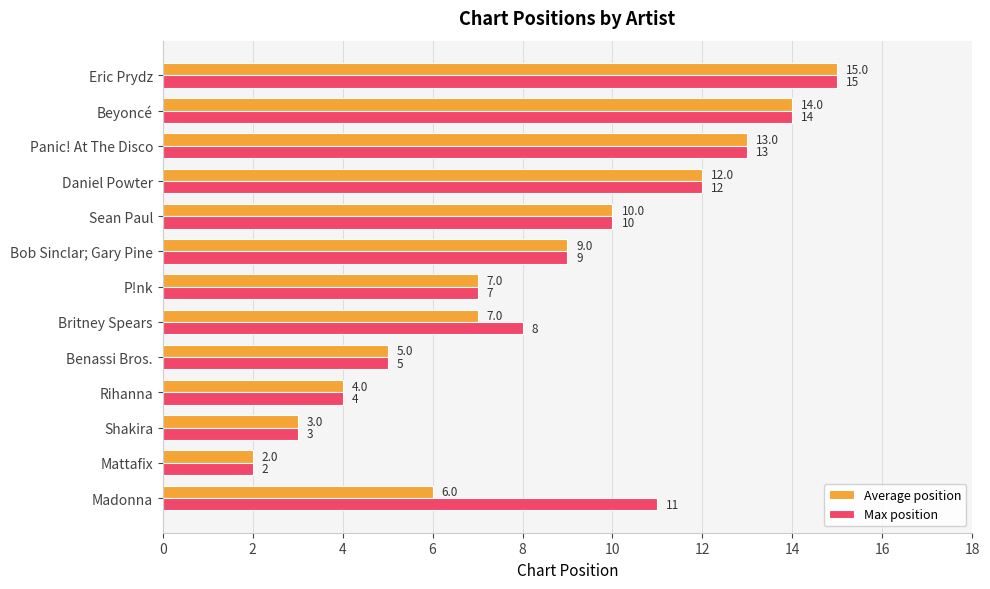

List the labels in order of Max position value, smallest first.

Mattafix, Shakira, Rihanna, Benassi Bros., P!nk, Britney Spears, Bob Sinclar; Gary Pine, Sean Paul, Madonna, Daniel Powter, Panic! At The Disco, Beyoncé, Eric Prydz